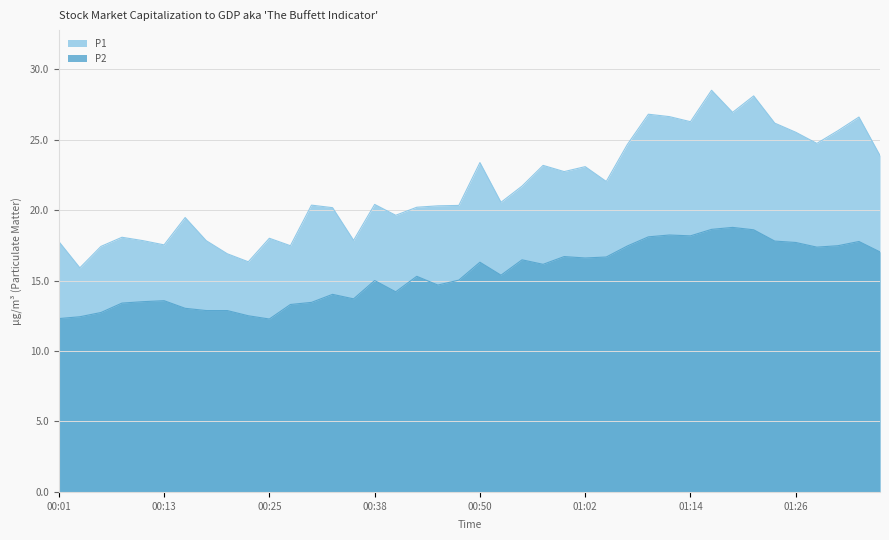

What are all the series names shown in the legend?

P1, P2